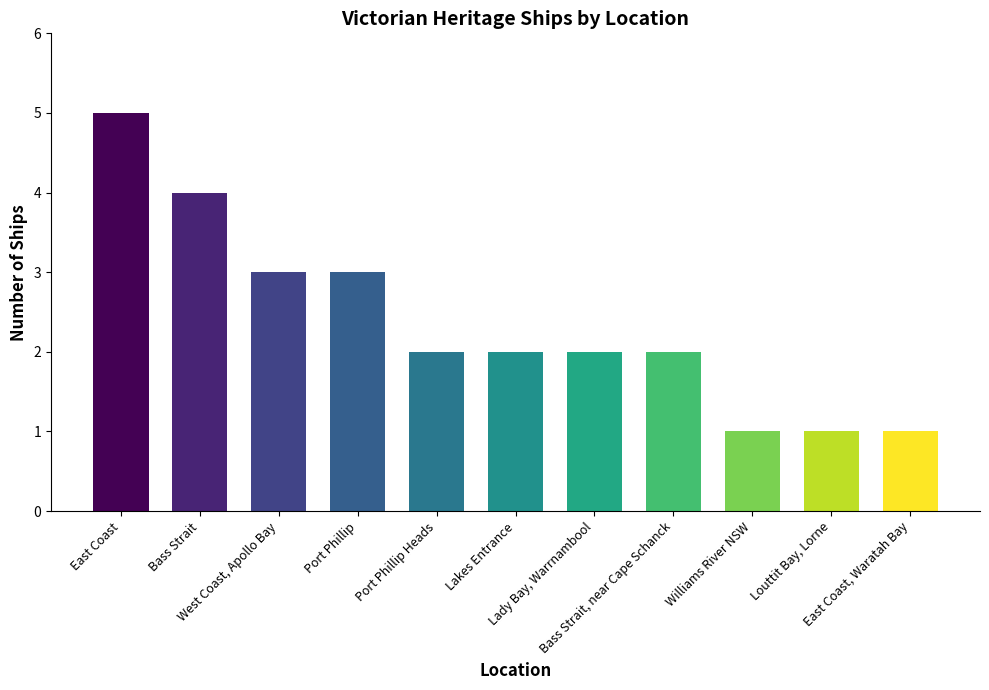

What is the greatest value displayed?

5